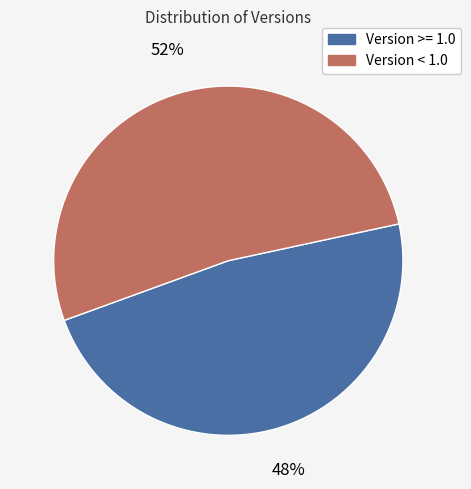

To the nearest percent, what is the average slice percentage?

50%